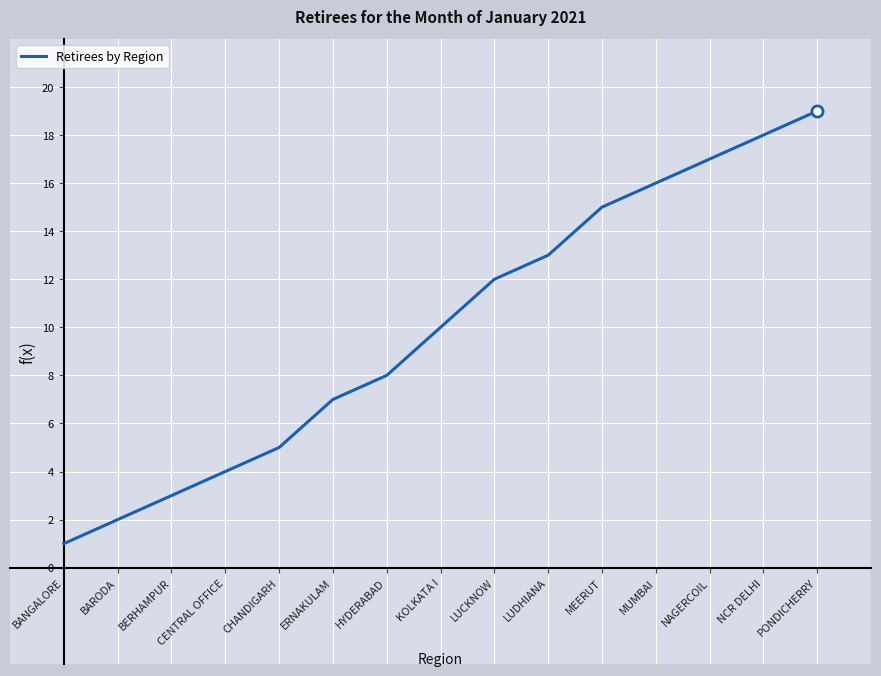

True or false: the data shows 7 at ERNAKULAM.

True